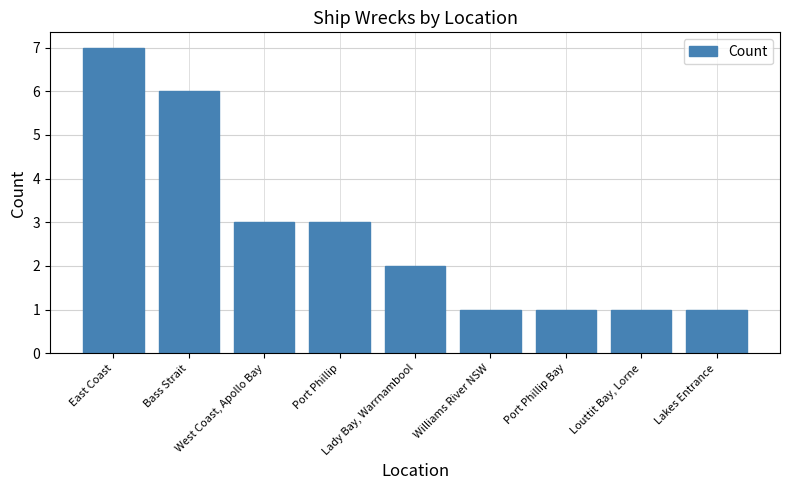

What is the average value?

3